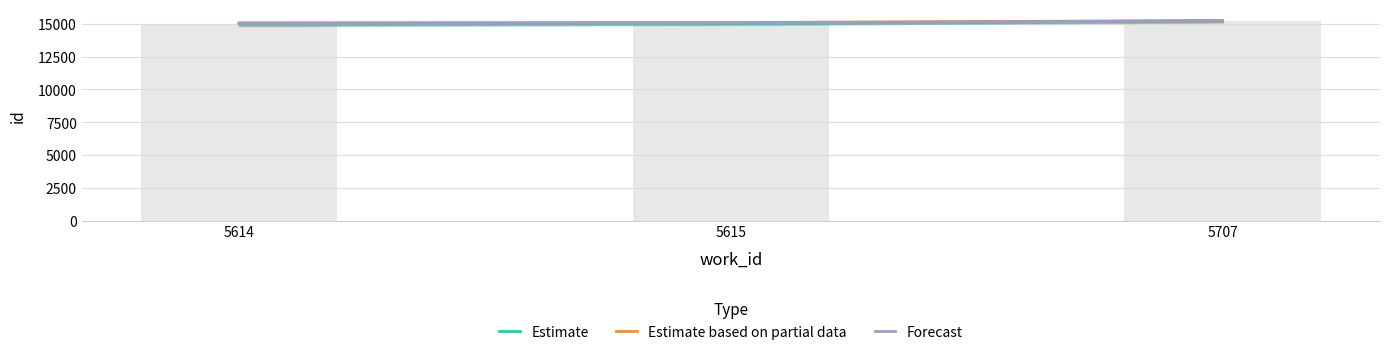

Which series has the widest spread of values?

Estimate